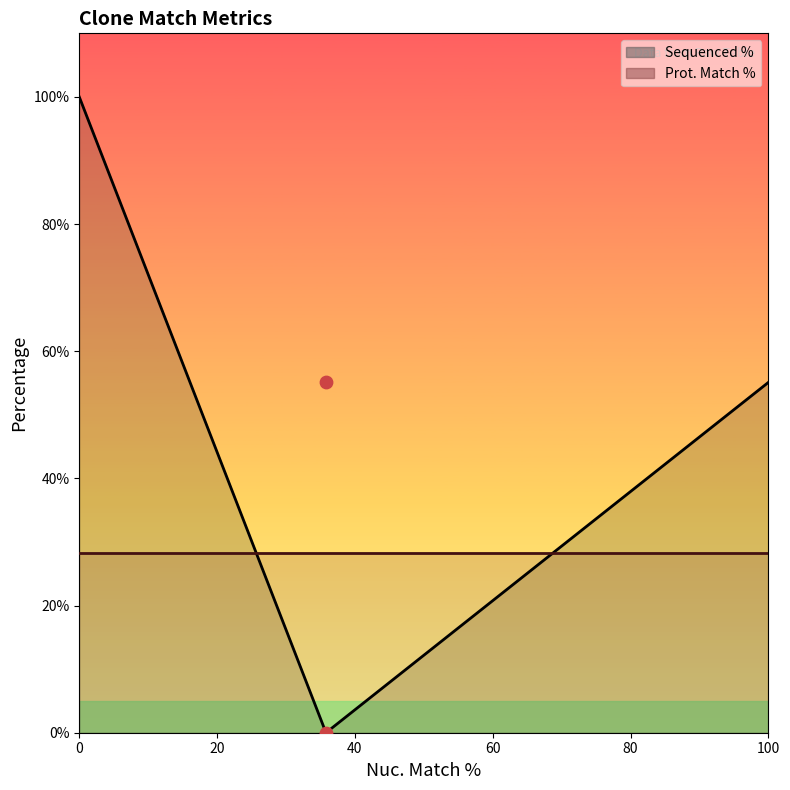

Which series has the largest total across all categories?

Sequenced %